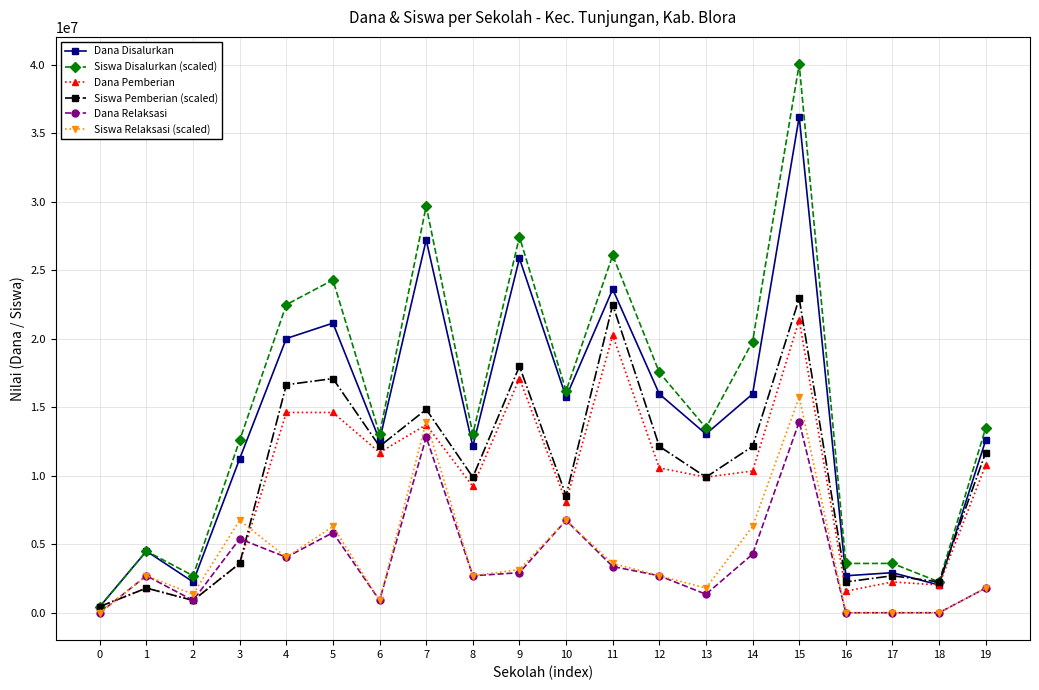

Is this an area chart (filled region under the line)?

No